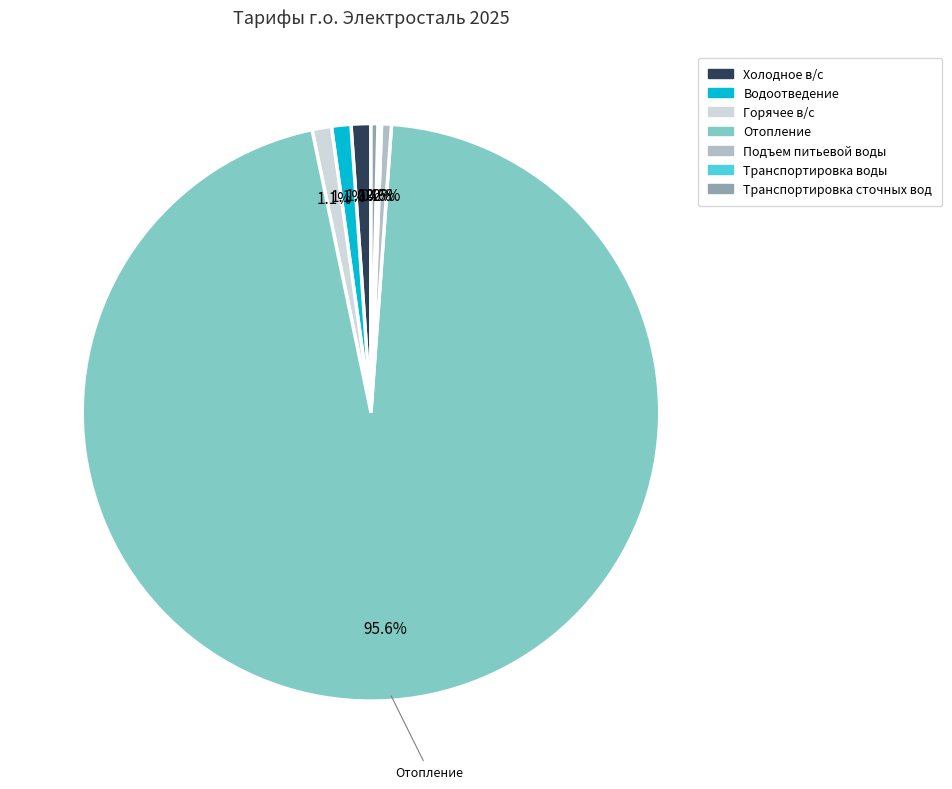

Does Холодное в/с represent more than half of the total?

No